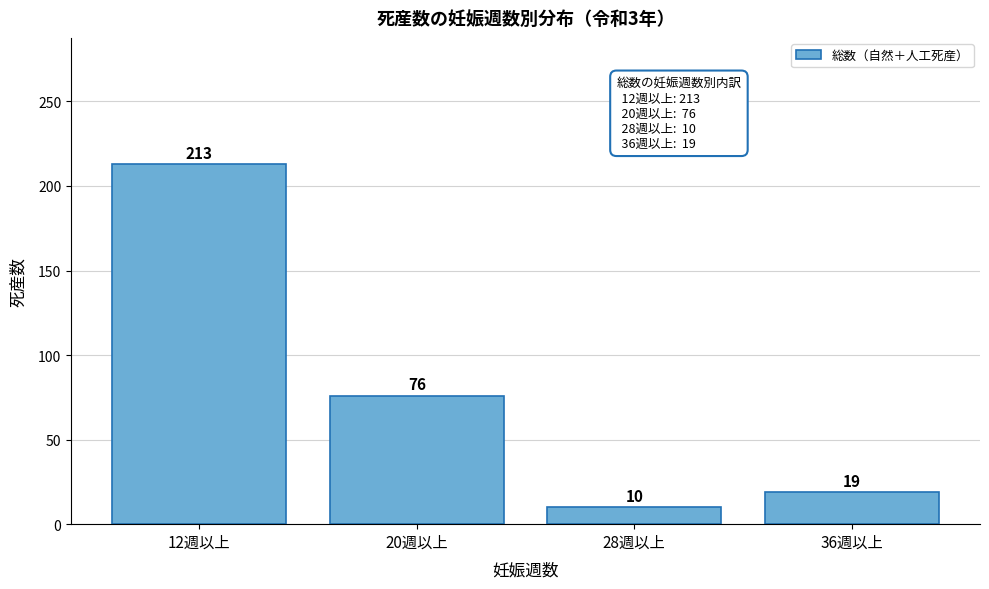

Reading left to right, list all the values displayed in this chart.

12週以上=213	20週以上=76	28週以上=10	36週以上=19